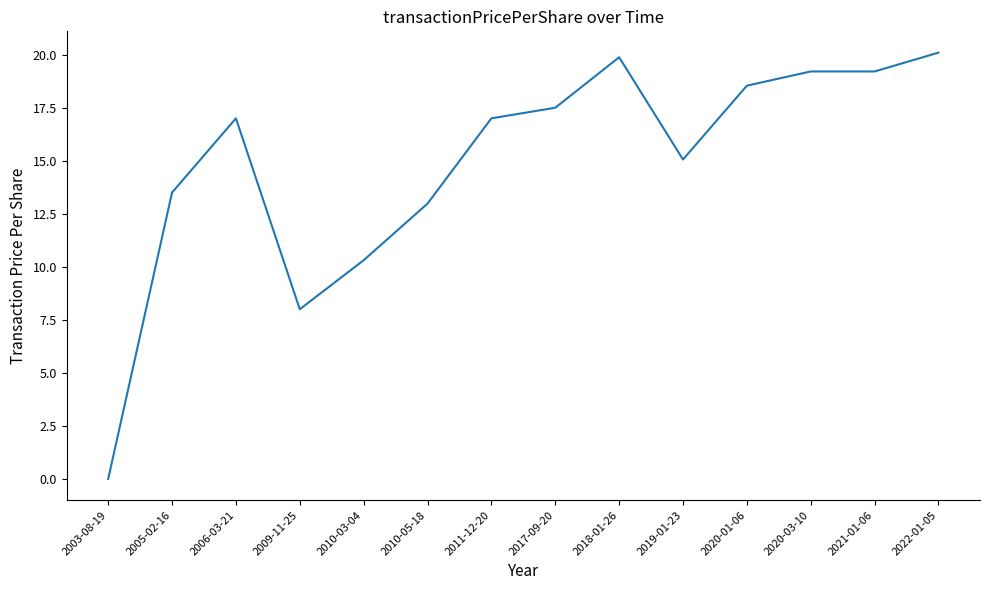

True or false: the data shows 19.9 at 2018-01-26.

True